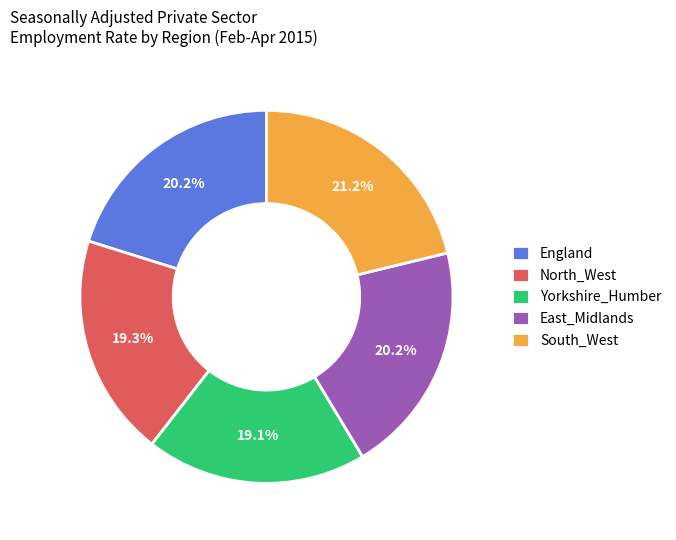

Which category has the biggest portion of the pie?

South_West